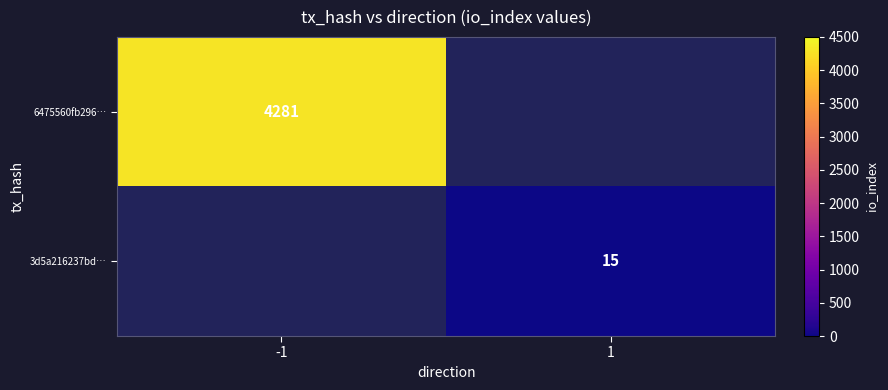

True or false: 6475560fb296… has a value of 1998 at -1.

False